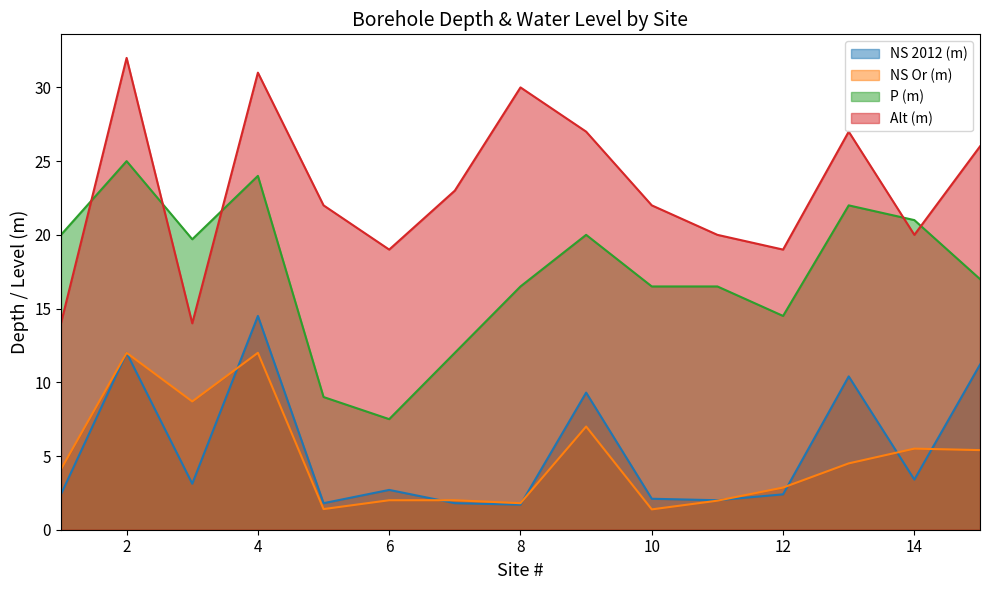

True or false: NS 2012 (m) and Alt (m) cross at least once.

False